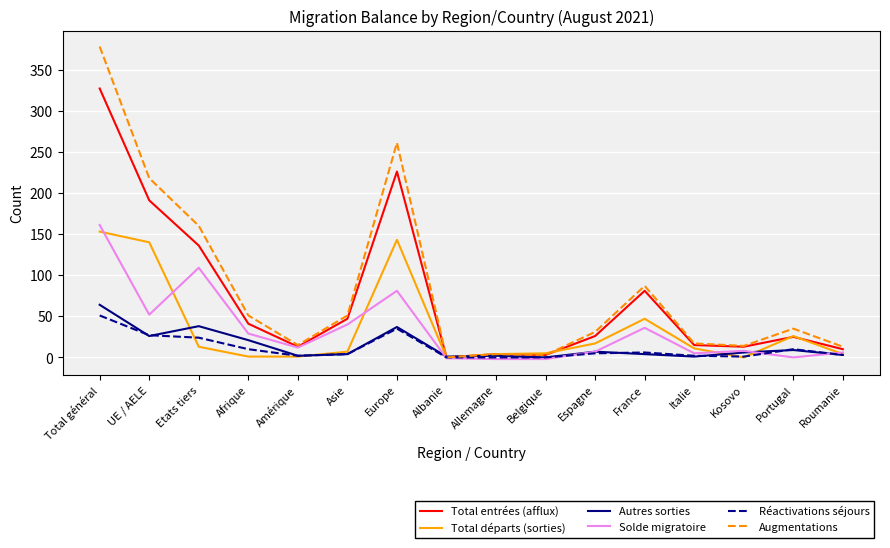

What is the approximate value of Solde migratoire at Asie, to the nearest 10?

40